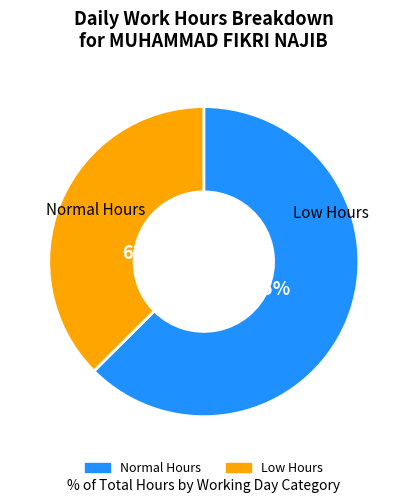

Does 18 represent more than half of the total?

No